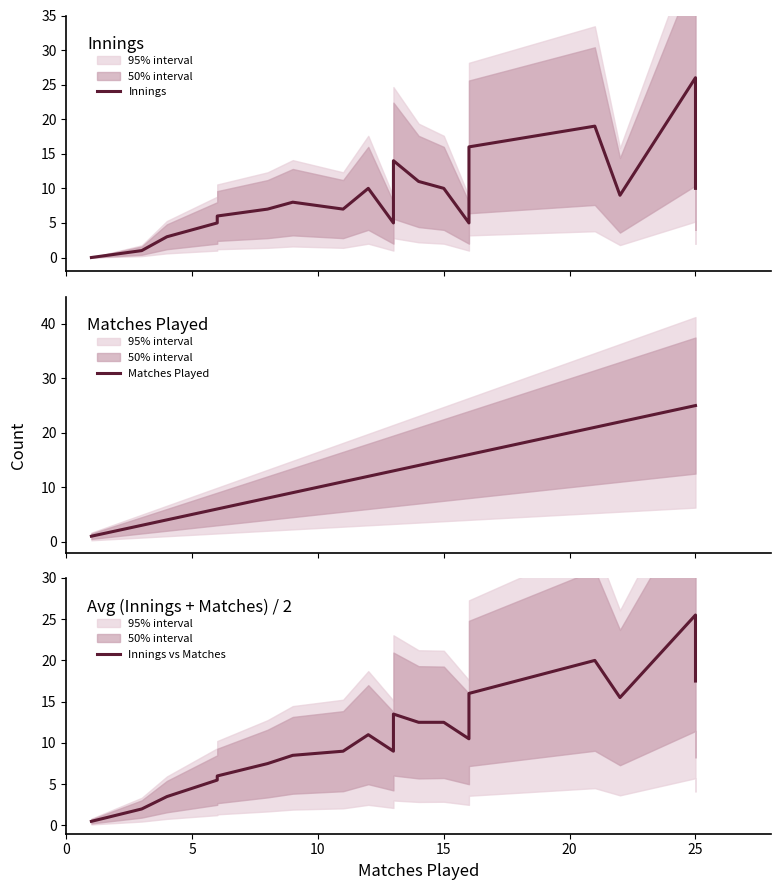

How many intersections are there between Innings and Innings vs Matches?

4